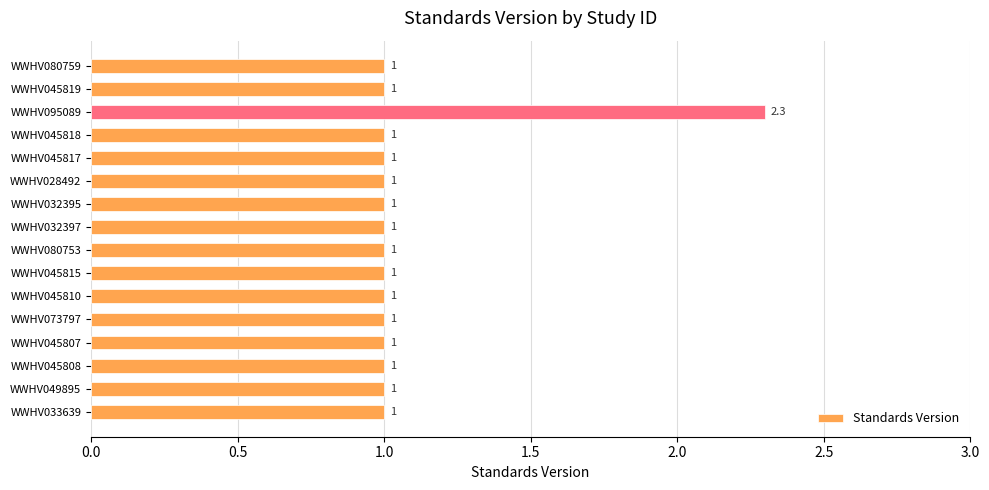

The chart shows a value of 1.0 at WWHV045807. True or false?

True